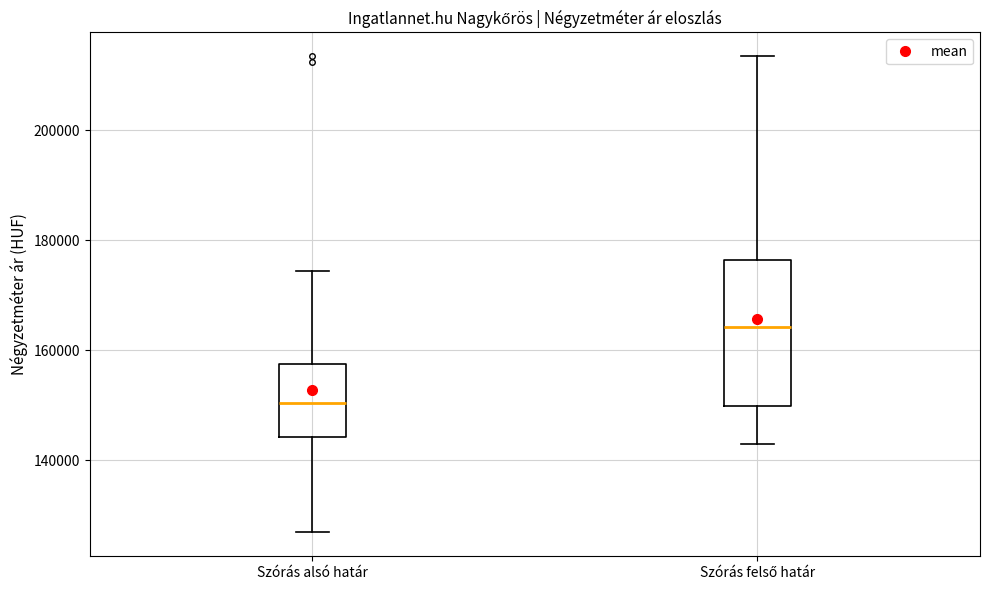

Reading left to right, read every box against the y-axis: the position of its median line, the range the box covers, and the ends of its whiskers. The values are not printed on the chart, so give them approximately, as read against the axis.

Szórás alsó határ: median 150000, box 144000 to 158000, whiskers 126000 to 174000
Szórás felső határ: median 164000, box 150000 to 176000, whiskers 142000 to 214000